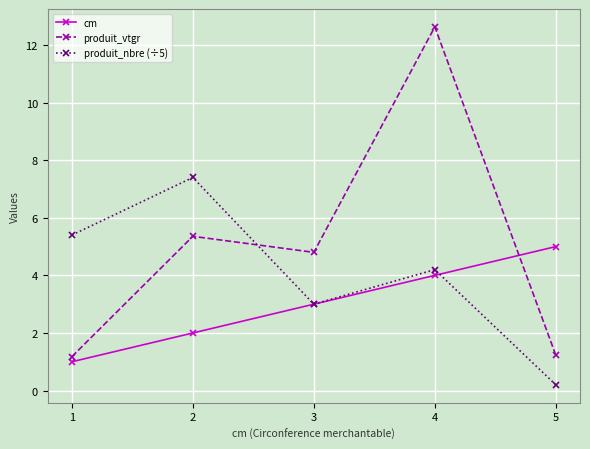

Which series ends up on top after the final intersection of produit_nbre (÷5) and cm?

cm